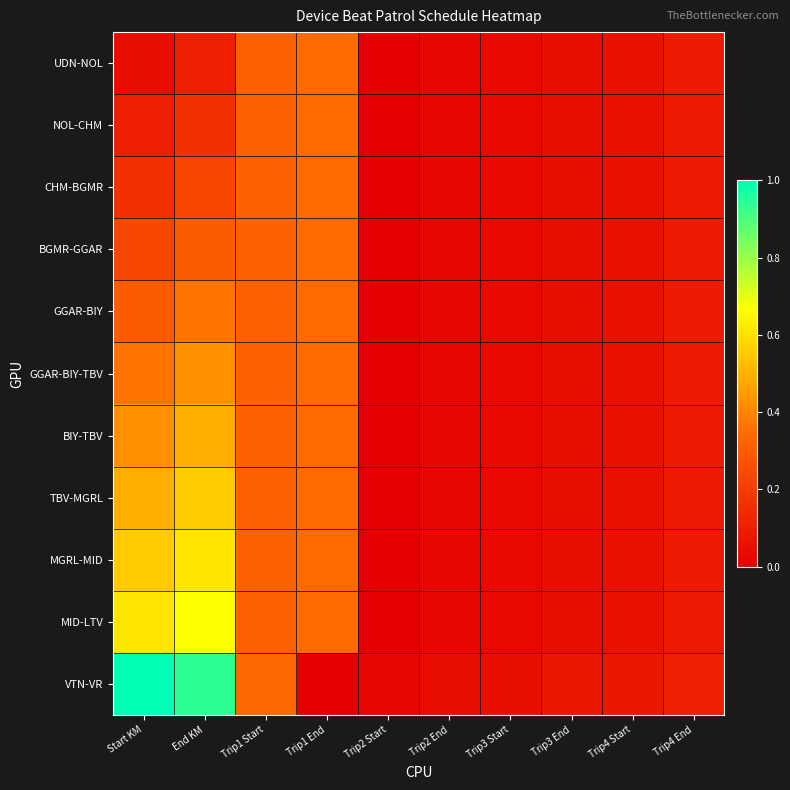

Which category has the lowest value across all series?

Trip2 Start